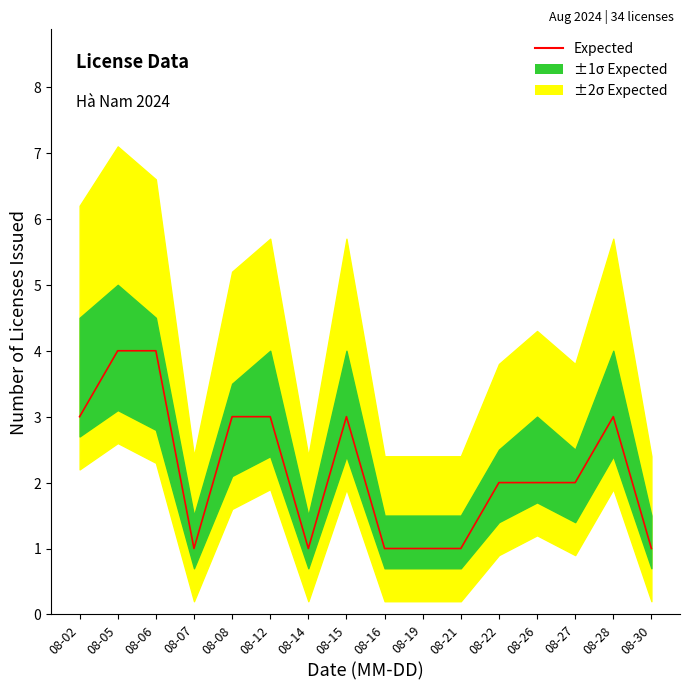

Is it true that the value at 08-19 is 1?

True